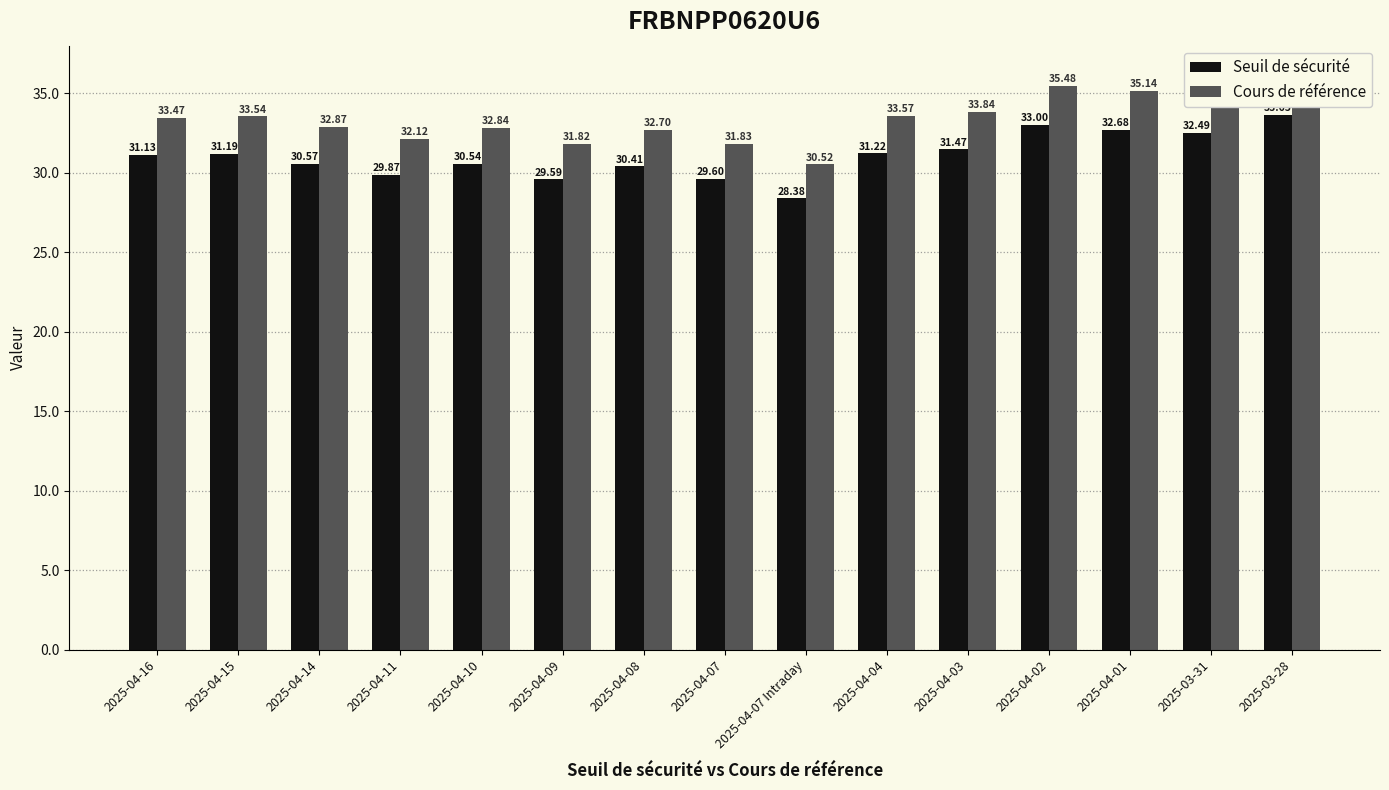

Is it true that Seuil de sécurité equals 30.5 at 2025-04-10?

True